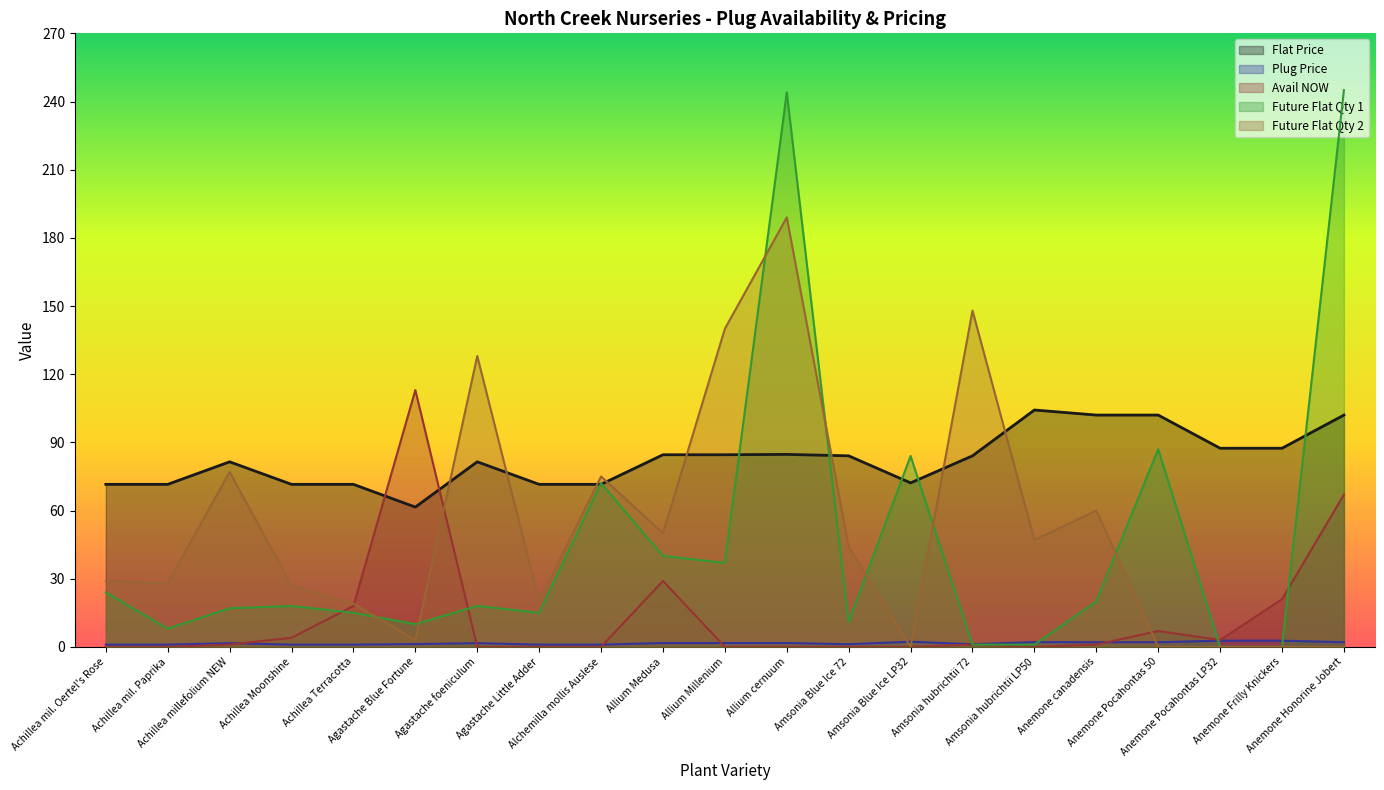

What is the total value across all series at Allium Millenium?

263.2